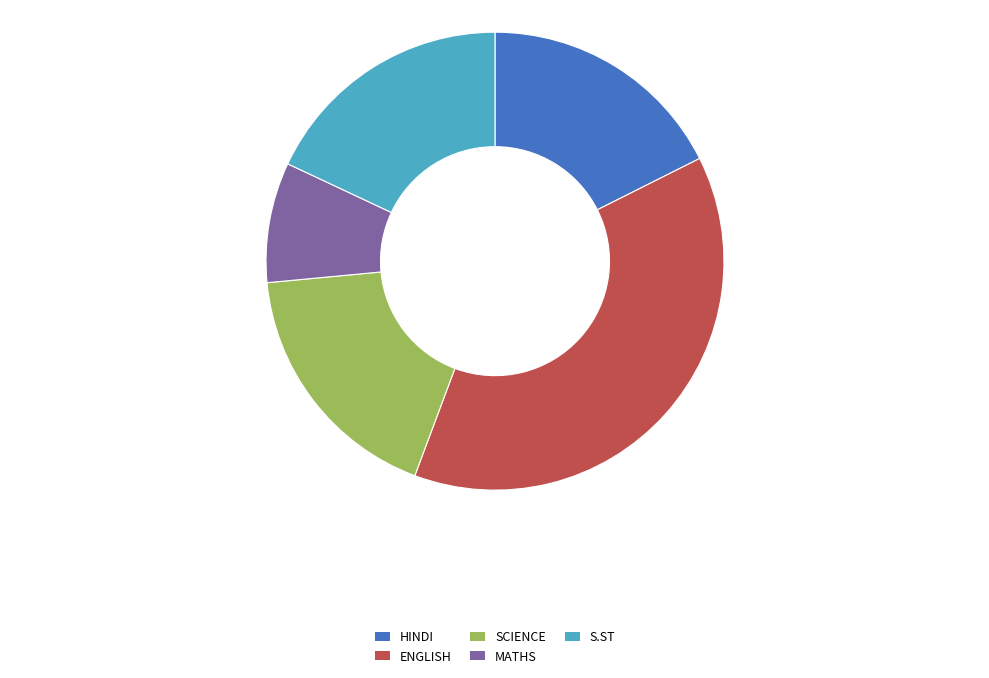

Which has a higher value, MATHS or SCIENCE?

SCIENCE